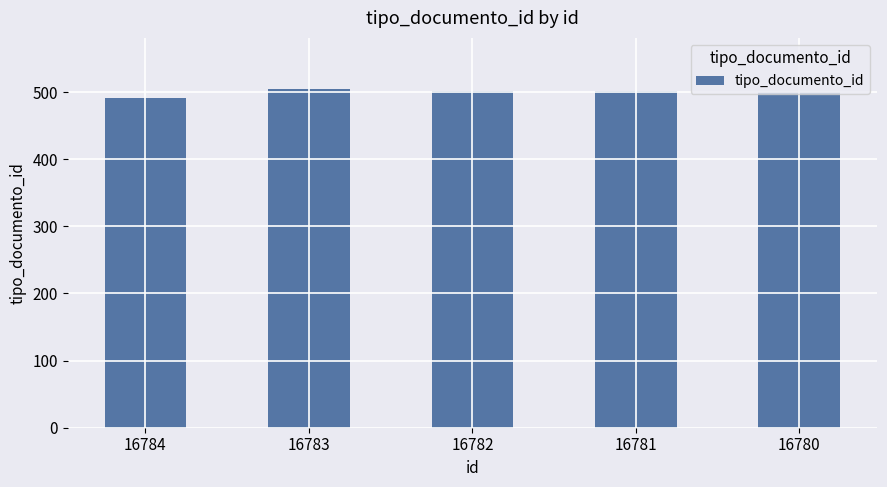

Is it true that the value at 16782 is 502?

True